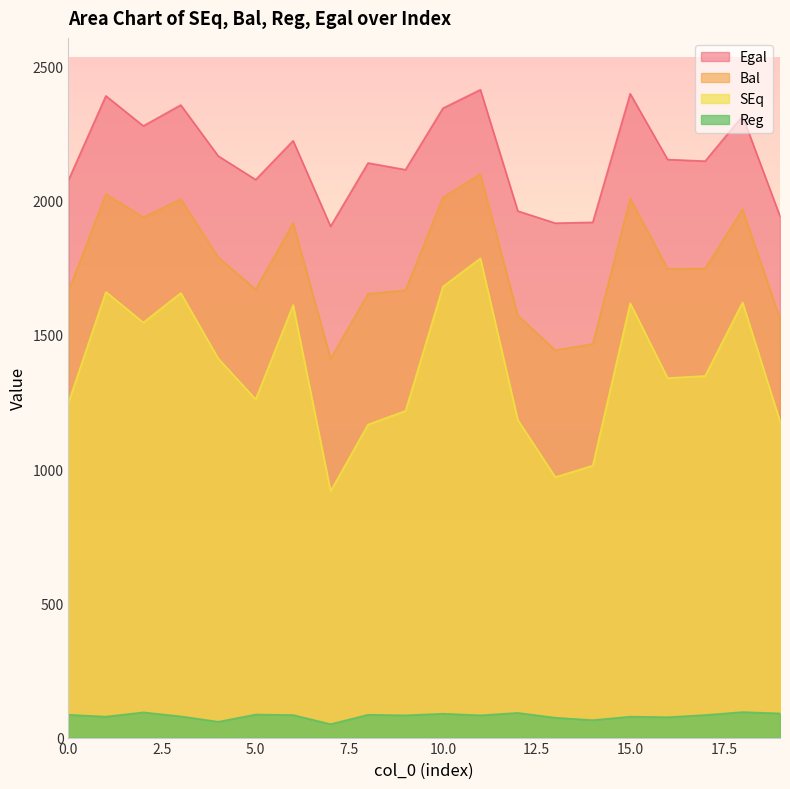

Reading left to right, transcribe all the data shown in this chart.

SEq: 0=1248	1=1660	2=1546	3=1656	4=1412	5=1260	6=1611	7=918	8=1166	9=1217	10=1680	11=1785	12=1183	13=970	14=1013	15=1618	16=1339	17=1347	18=1621	19=1178
Bal: 0=1662	1=2025	2=1938	3=2006	4=1789	5=1669	6=1917	7=1411	8=1653	9=1666	10=2012	11=2099	12=1572	13=1443	14=1466	15=2008	16=1746	17=1747	18=1968	19=1560
Reg: 0=85	1=78	2=94	3=79	4=59	5=86	6=84	7=50	8=85	9=83	10=89	11=83	12=92	13=74	14=65	15=78	16=76	17=84	18=95	19=90
Egal: 0=2076	1=2390	2=2278	3=2356	4=2166	5=2078	6=2223	7=1904	8=2140	9=2115	10=2344	11=2413	12=1961	13=1916	14=1919	15=2398	16=2153	17=2147	18=2315	19=1942